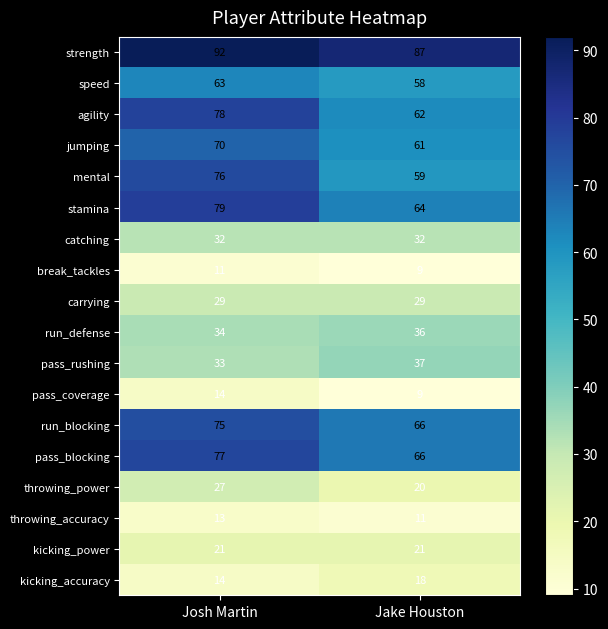

At which category is the sum across all series the highest?

Josh Martin